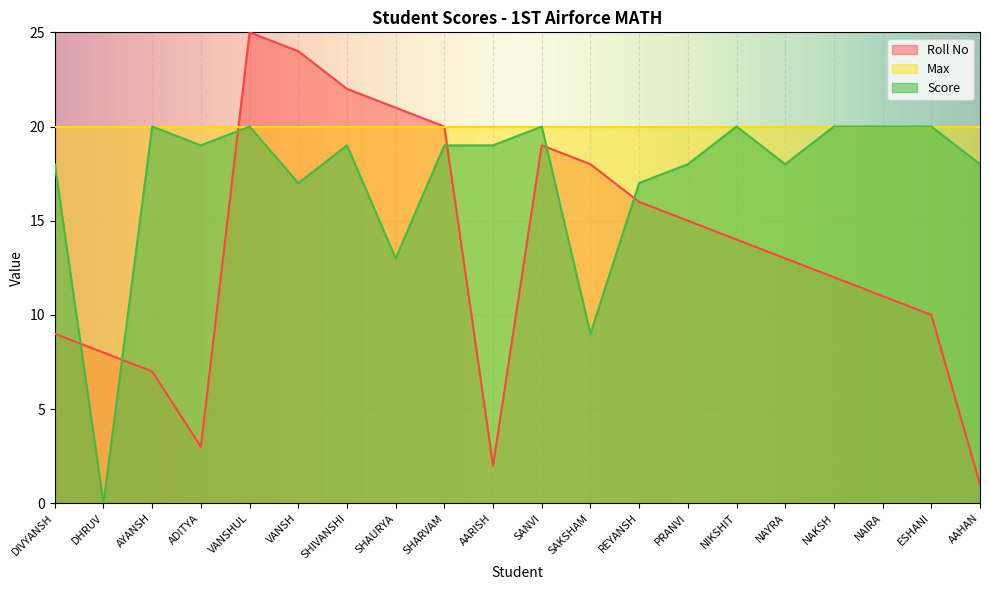

What is the maximum value for Score?

20